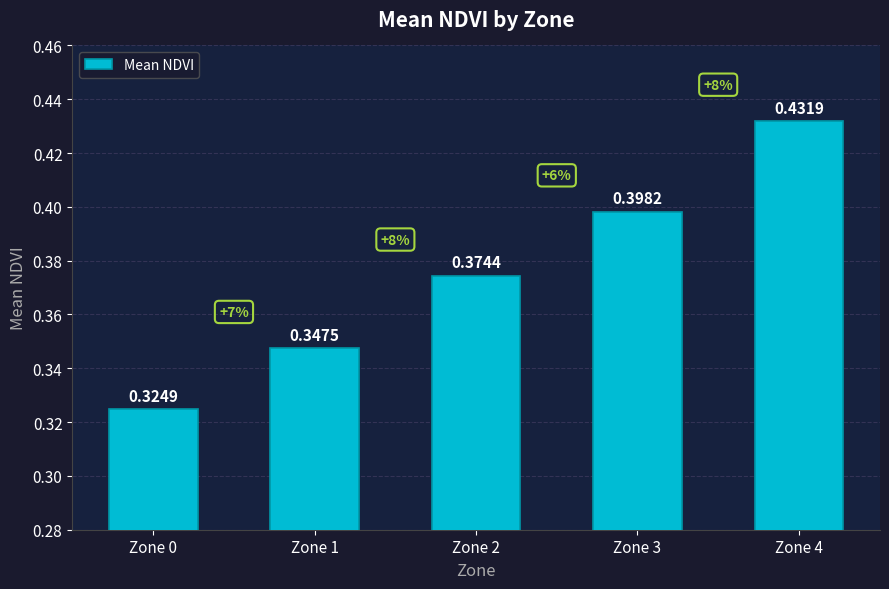

List the labels in order of value, smallest first.

Zone 0, Zone 1, Zone 2, Zone 3, Zone 4